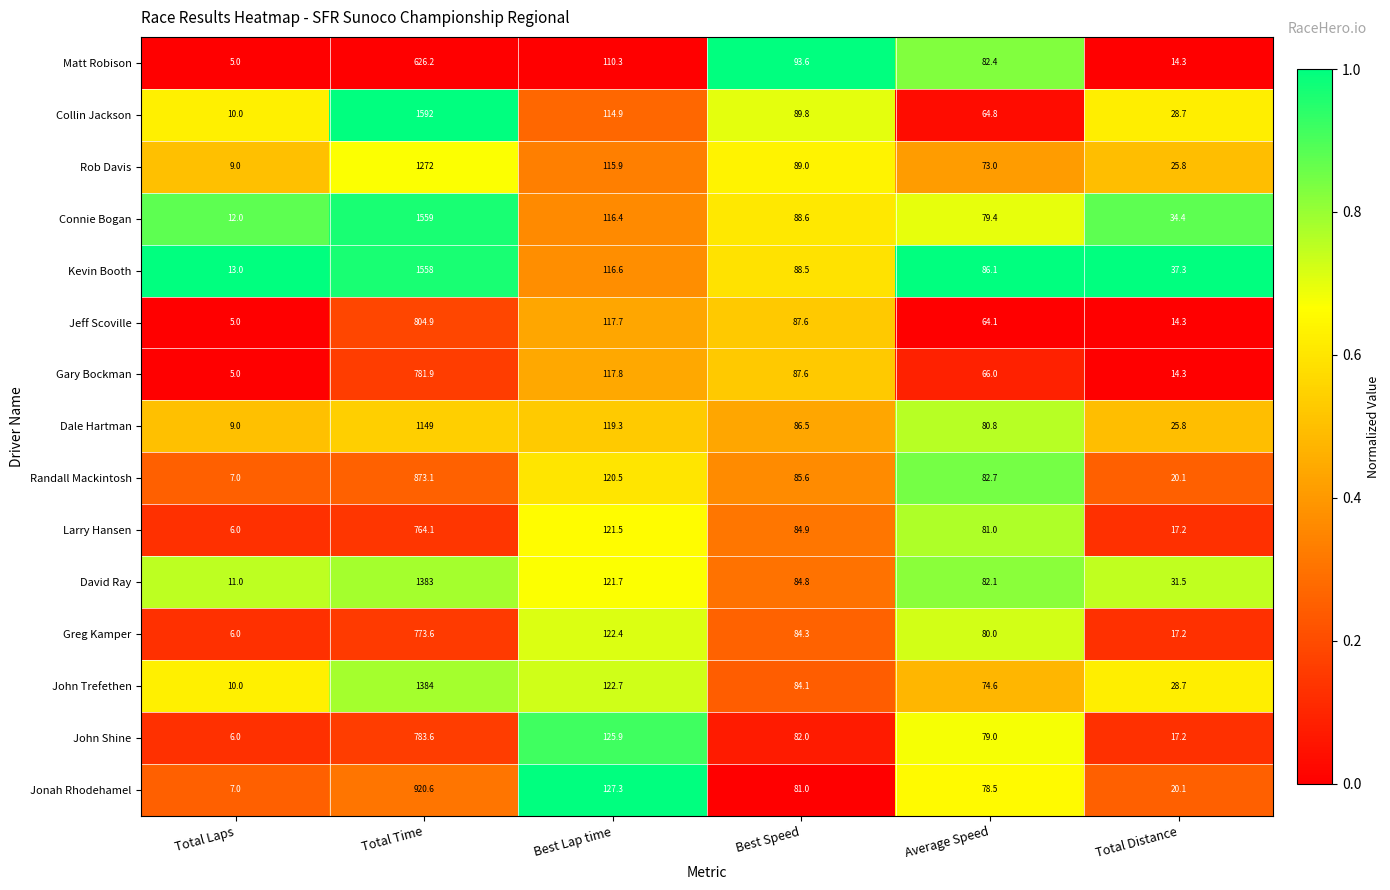

Where does the Greg Kamper series first go above 84?

Total Time